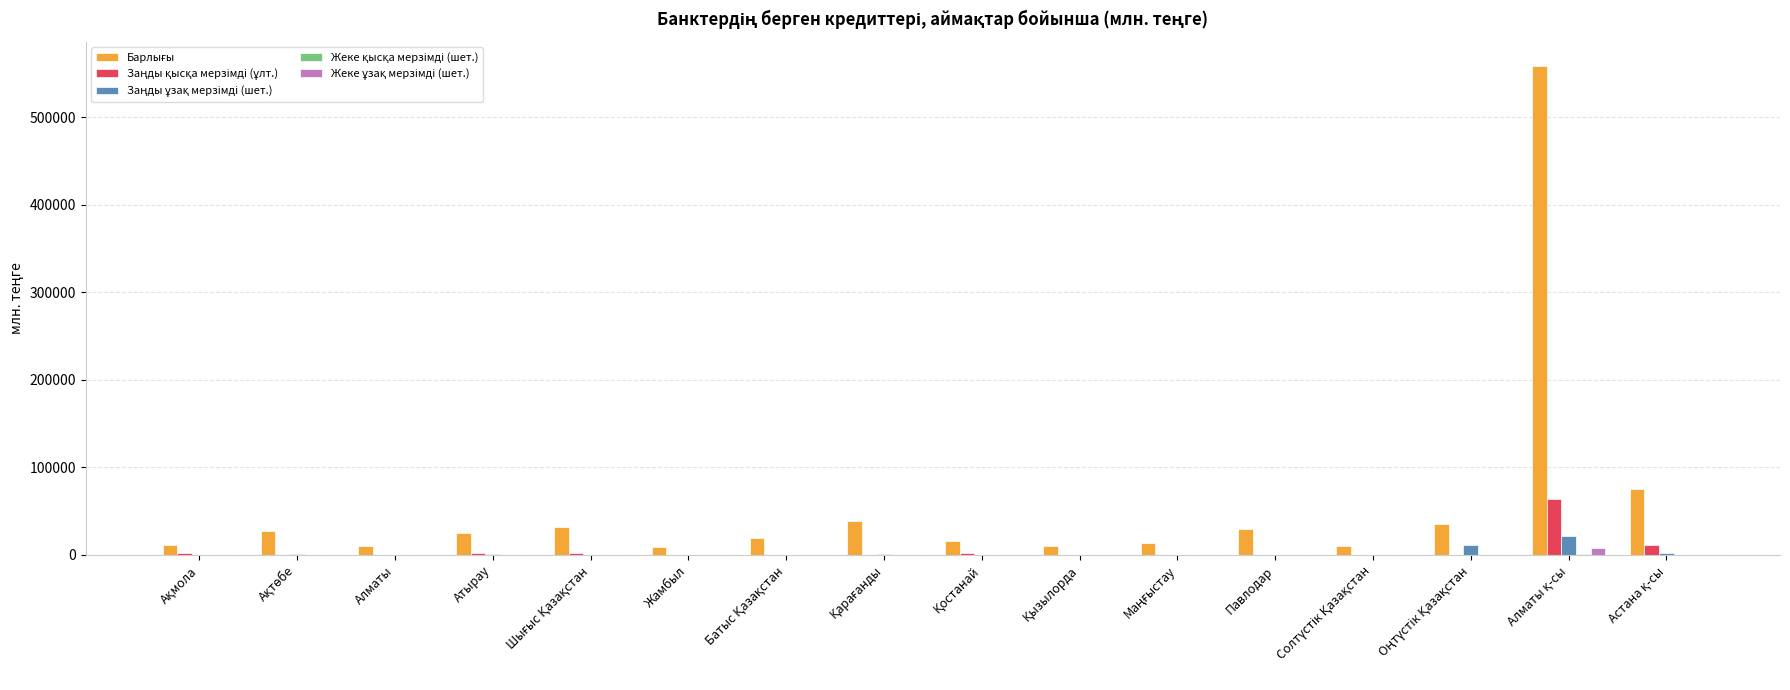

What is the maximum value shown in the chart?

558205.6